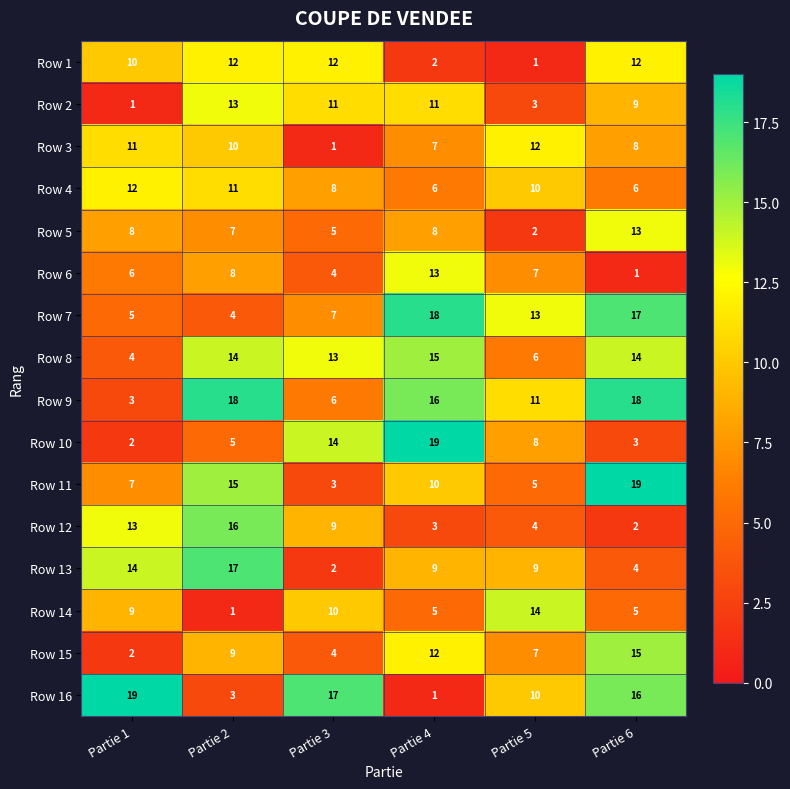

How many data points does each series have?

6